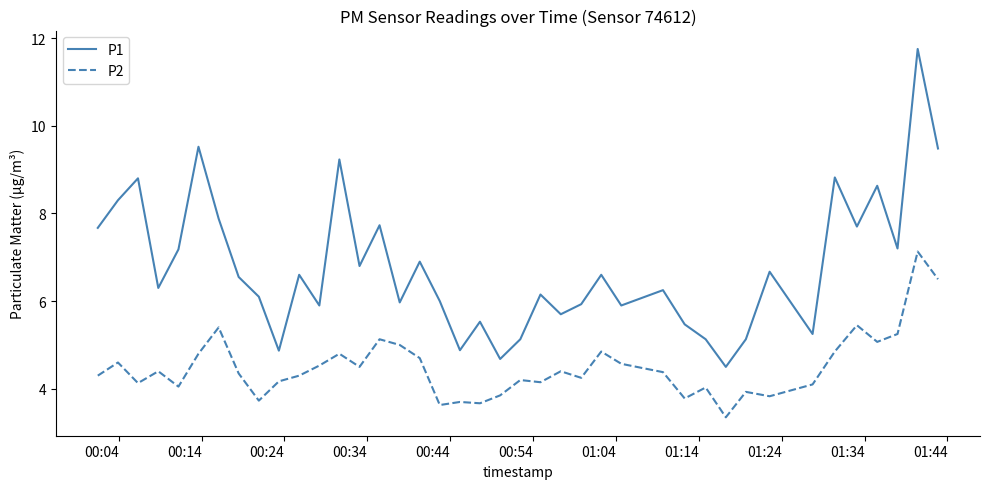

Does the chart display data point markers on the line(s)?

No